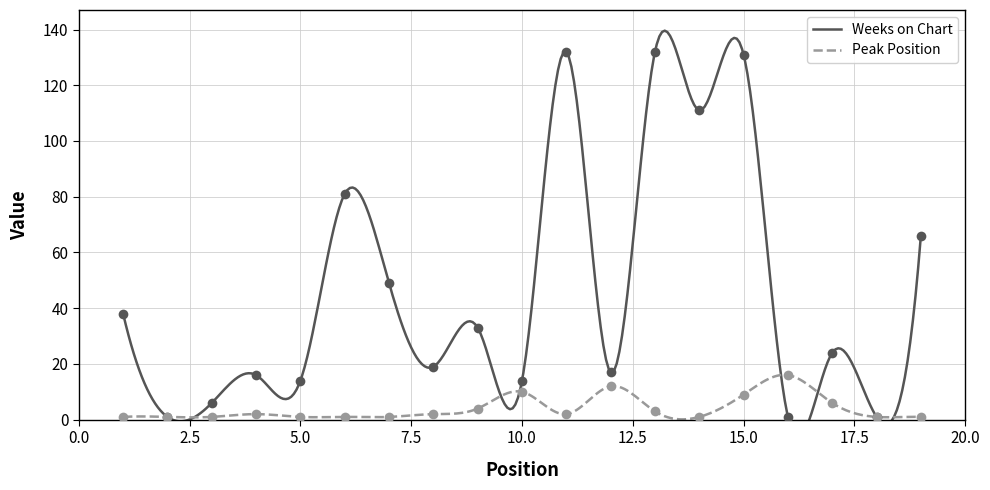

What is the maximum value shown in the chart?

132